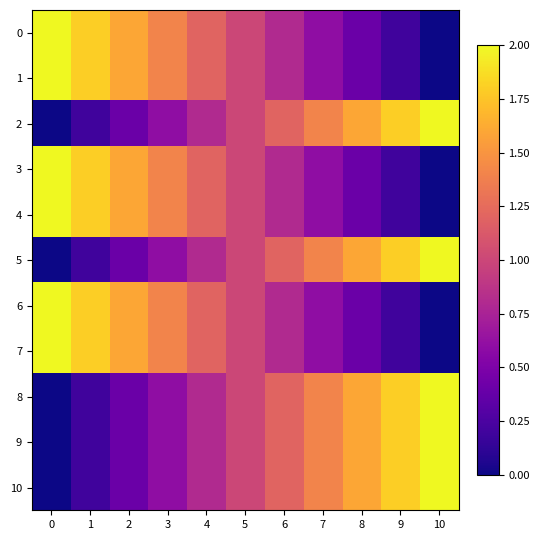

Reading left to right, extract all data points from this chart.

0: 0=2.0	1=1.8	2=1.6	3=1.4	4=1.2	5=1.0	6=0.8	7=0.6	8=0.4	9=0.2	10=0.0
1: 0=2.0	1=1.8	2=1.6	3=1.4	4=1.2	5=1.0	6=0.8	7=0.6	8=0.4	9=0.2	10=0.0
2: 0=0.0	1=0.2	2=0.4	3=0.6	4=0.8	5=1.0	6=1.2	7=1.4	8=1.6	9=1.8	10=2.0
3: 0=2.0	1=1.8	2=1.6	3=1.4	4=1.2	5=1.0	6=0.8	7=0.6	8=0.4	9=0.2	10=0.0
4: 0=2.0	1=1.8	2=1.6	3=1.4	4=1.2	5=1.0	6=0.8	7=0.6	8=0.4	9=0.2	10=0.0
5: 0=0.0	1=0.2	2=0.4	3=0.6	4=0.8	5=1.0	6=1.2	7=1.4	8=1.6	9=1.8	10=2.0
6: 0=2.0	1=1.8	2=1.6	3=1.4	4=1.2	5=1.0	6=0.8	7=0.6	8=0.4	9=0.2	10=0.0
7: 0=2.0	1=1.8	2=1.6	3=1.4	4=1.2	5=1.0	6=0.8	7=0.6	8=0.4	9=0.2	10=0.0
8: 0=0.0	1=0.2	2=0.4	3=0.6	4=0.8	5=1.0	6=1.2	7=1.4	8=1.6	9=1.8	10=2.0
9: 0=0.0	1=0.2	2=0.4	3=0.6	4=0.8	5=1.0	6=1.2	7=1.4	8=1.6	9=1.8	10=2.0
10: 0=0.0	1=0.2	2=0.4	3=0.6	4=0.8	5=1.0	6=1.2	7=1.4	8=1.6	9=1.8	10=2.0